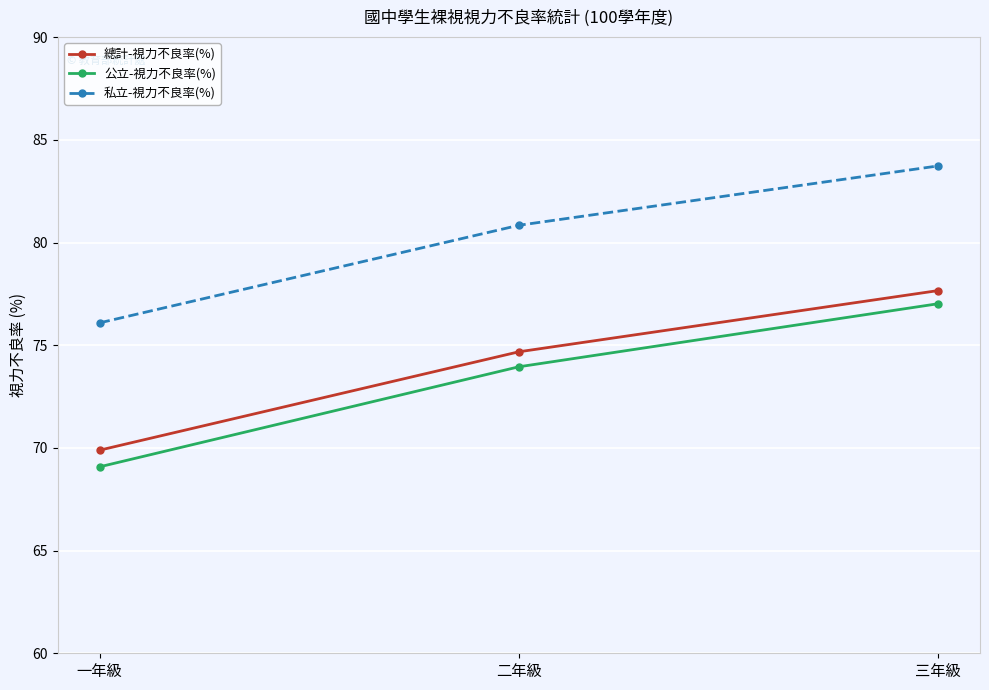

Which series has the largest total across all categories?

私立-視力不良率(%)